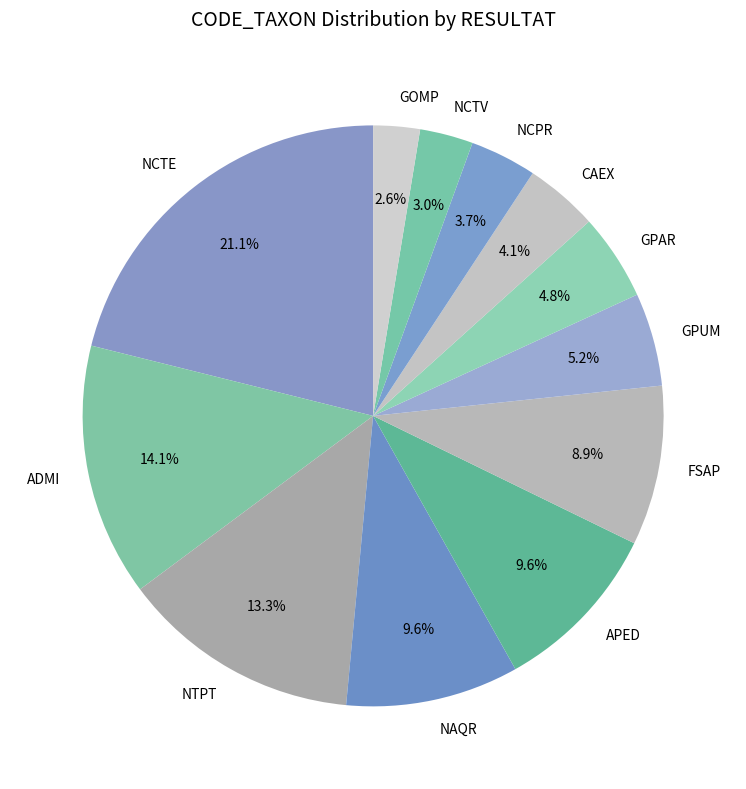

Does NCPR represent more than half of the total?

No